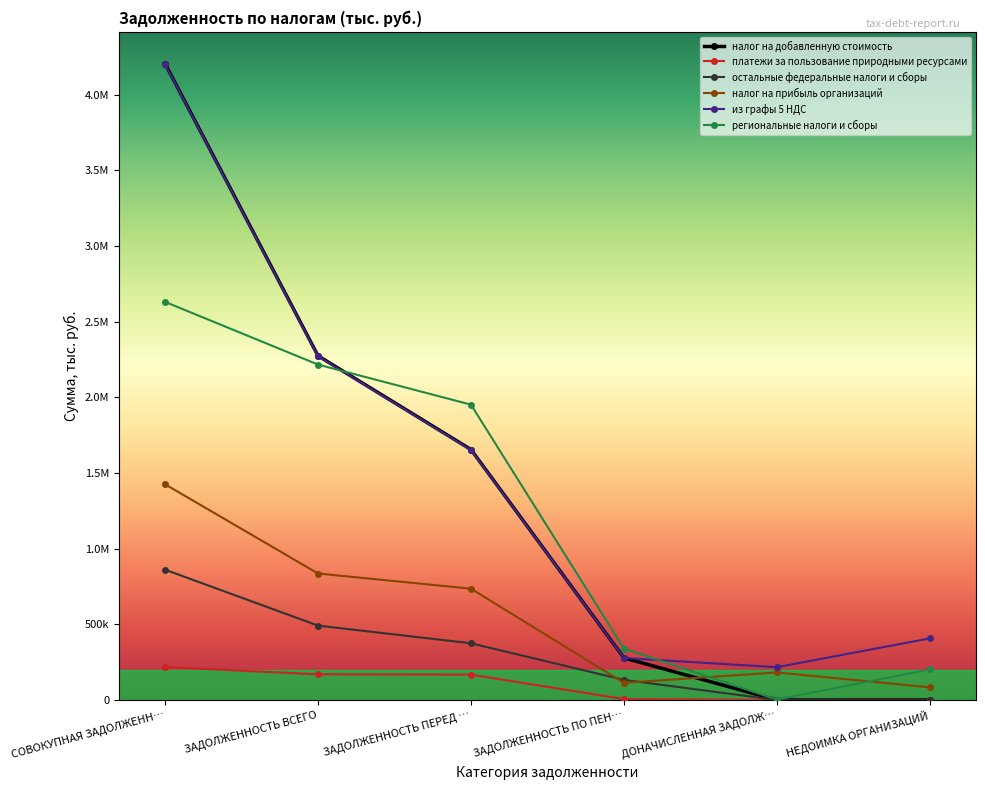

What is the minimum value for региональные налоги и сборы?

2403